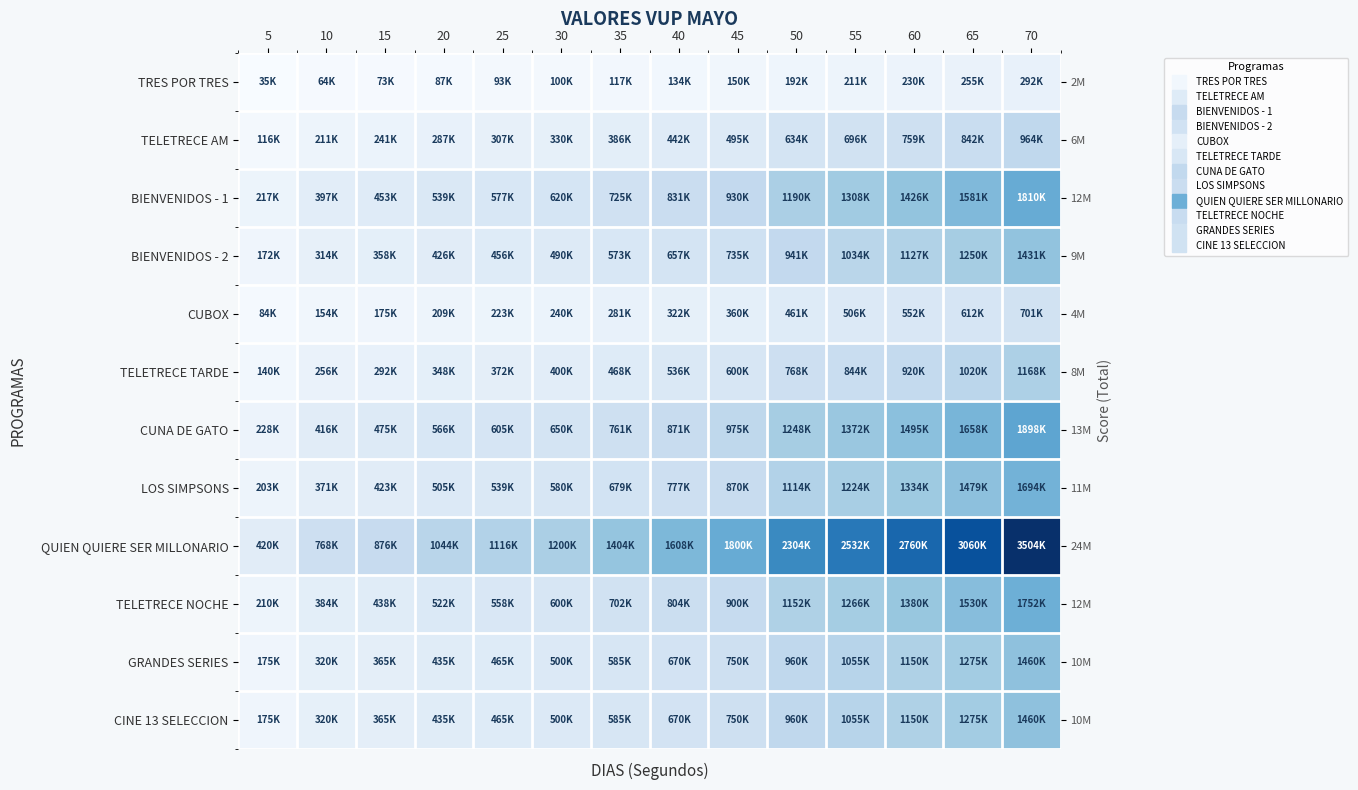

True or false: GRANDES SERIES has a value of 1679230 at 55.

False